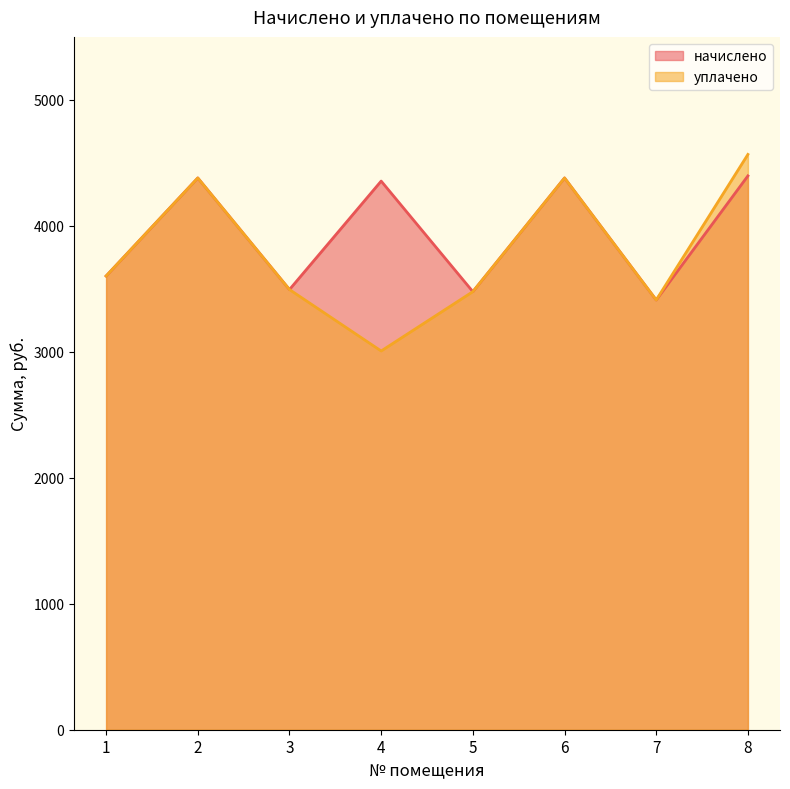

How many data points in уплачено are above 3601?

4